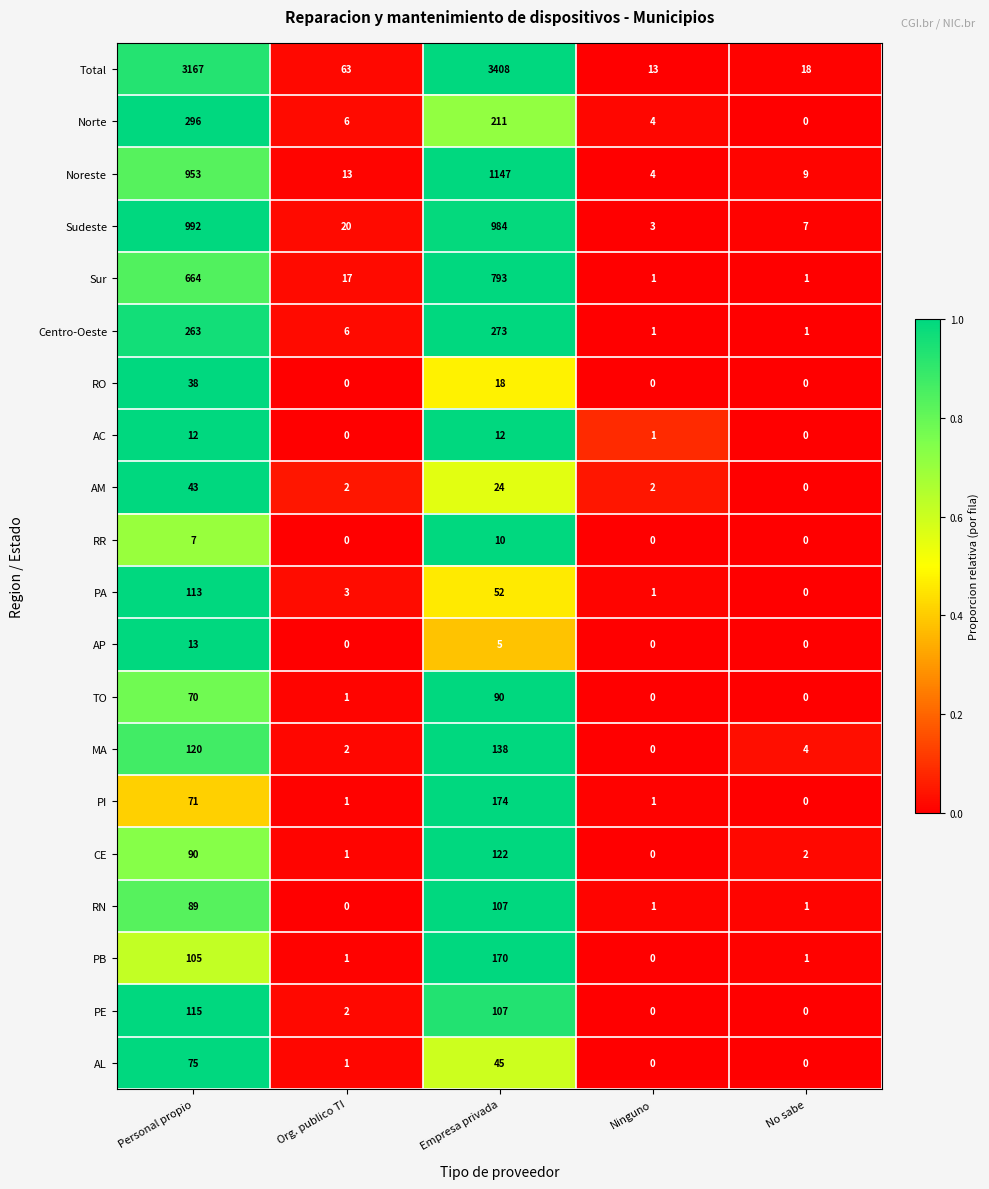

What value does the AM series have at Personal propio?

43